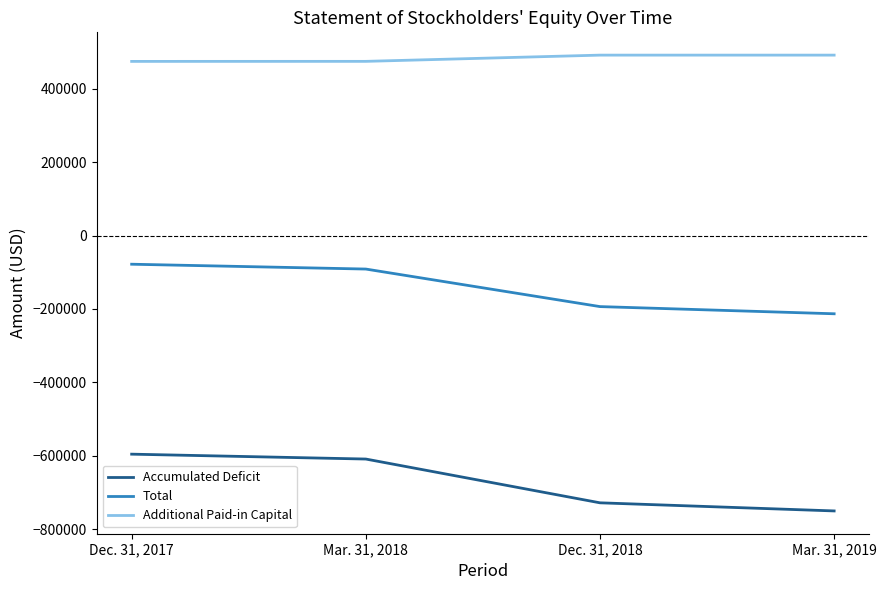

True or false: Total has a value of -213061 at Mar. 31, 2019.

True